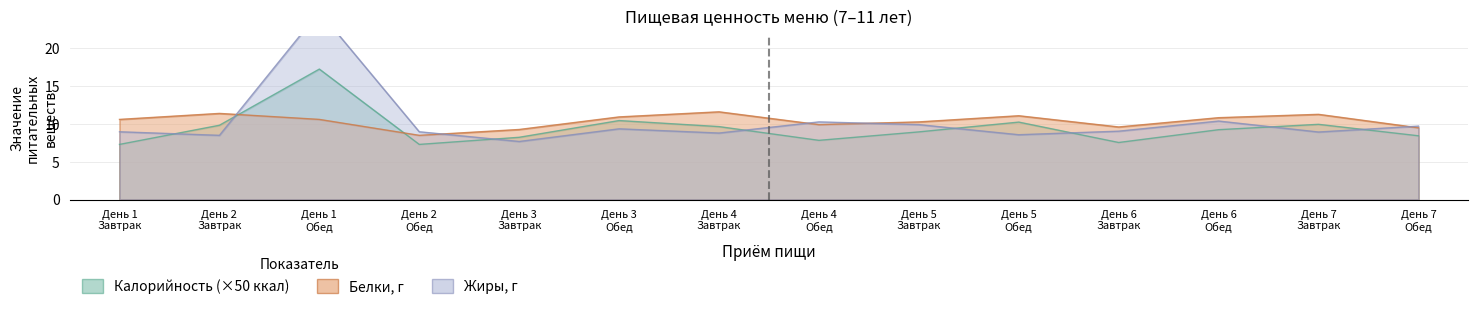

What is the difference between the second highest and second lowest values in the Жиры series?

1.9